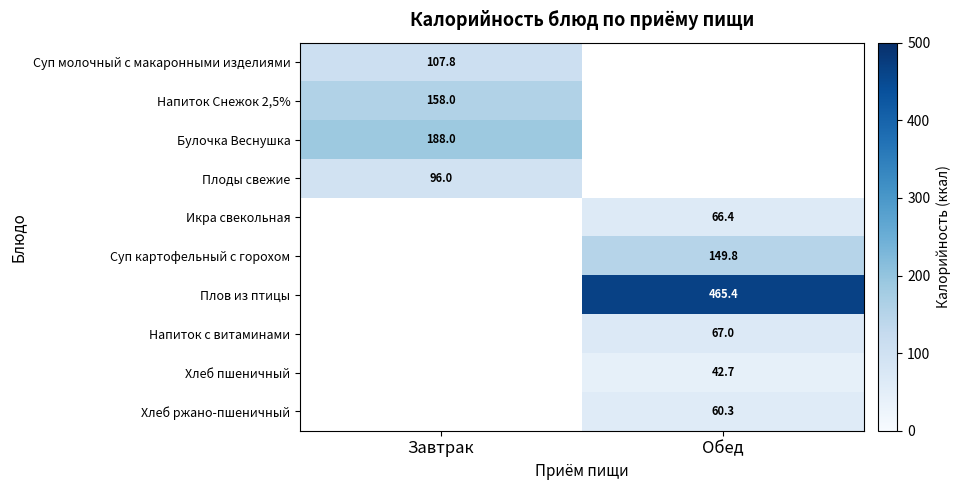

True or false: Плоды свежие has a value of 96.0 at Завтрак.

True